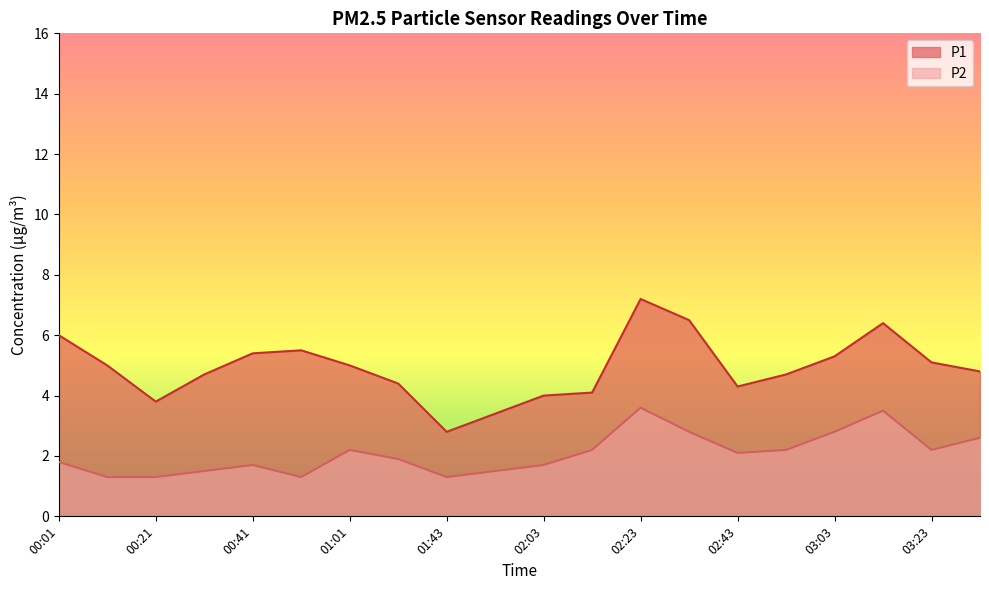

How many lines are shown in the chart?

2